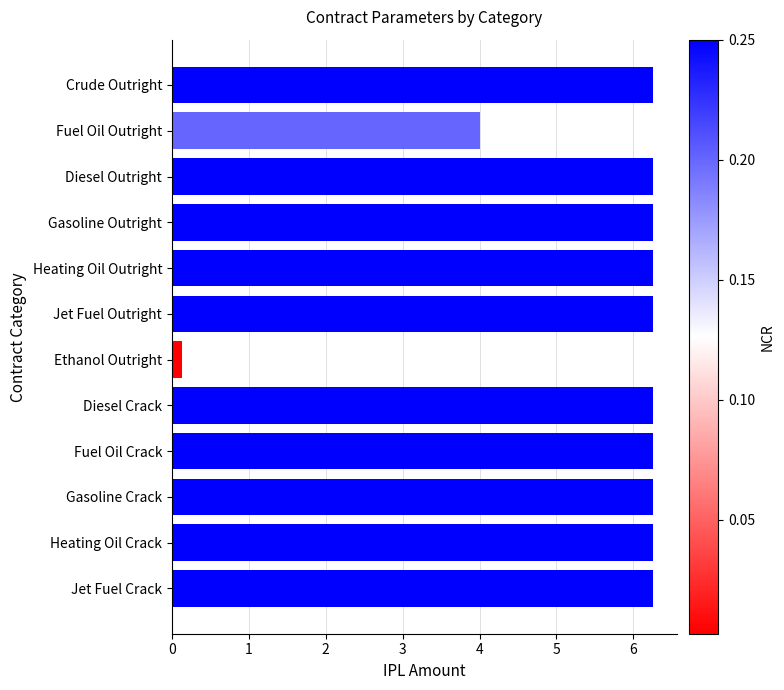

Which label corresponds to the smallest value in the chart?

Ethanol Outright